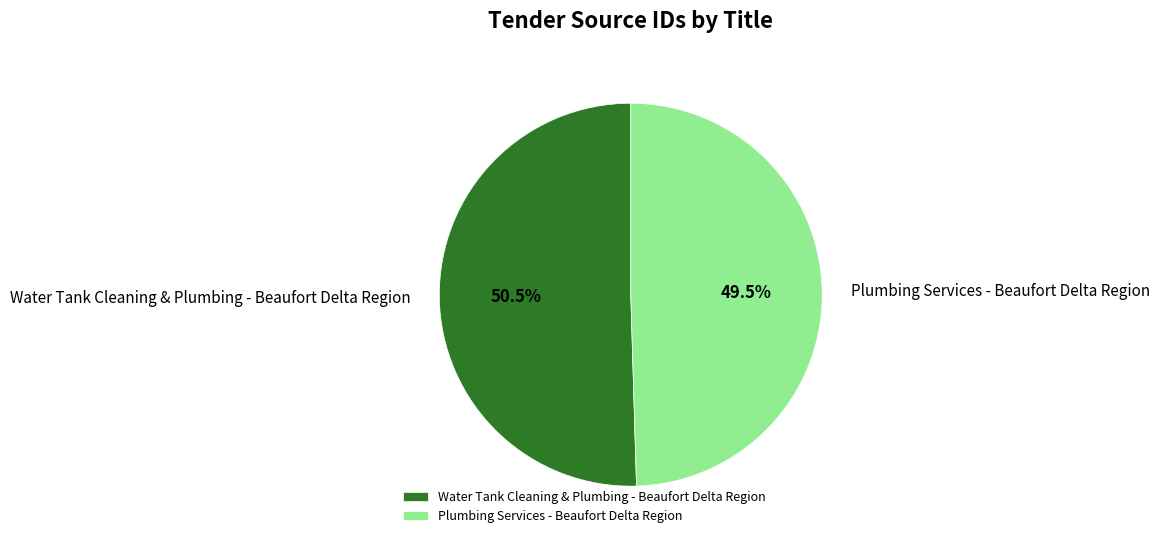

Which has a higher value, Water Tank Cleaning & Plumbing - Beaufort Delta Region or Plumbing Services - Beaufort Delta Region?

Water Tank Cleaning & Plumbing - Beaufort Delta Region